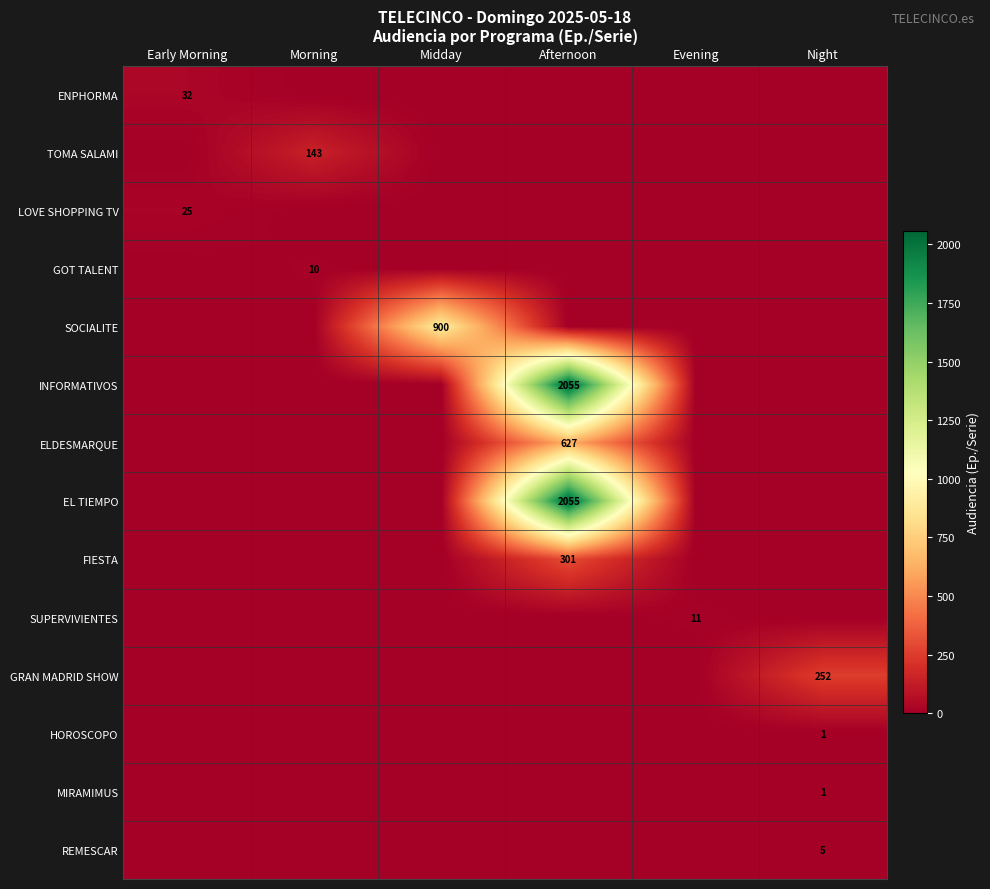

What is the total value across all series at Midday?

900.0